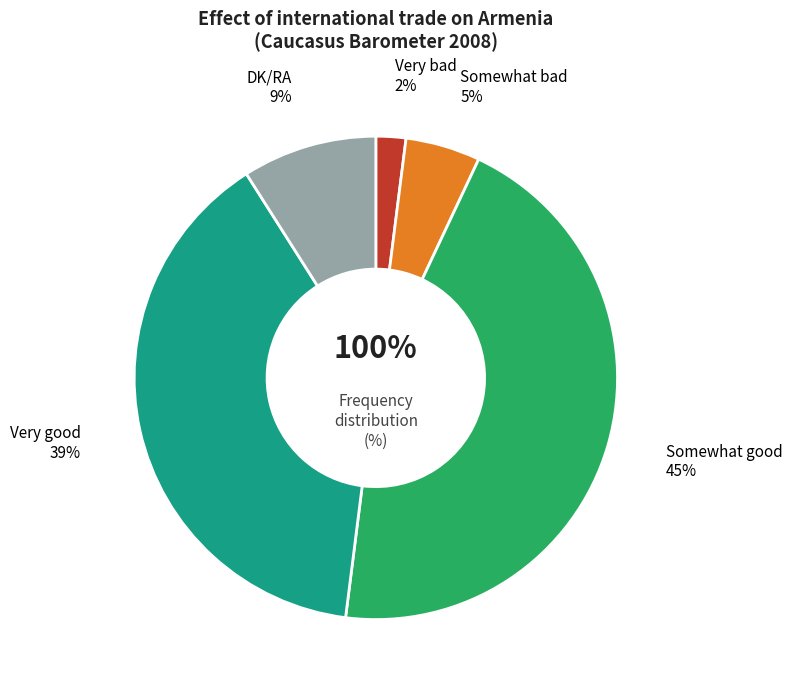

Is there any slice that represents more than half of the pie?

No